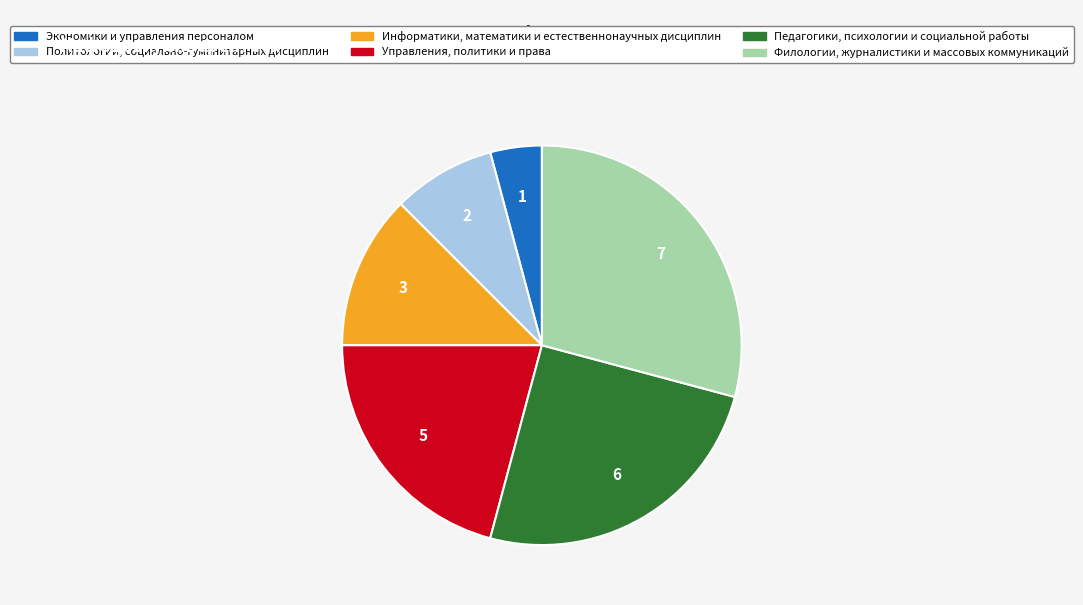

True or false: Филологии, журналистики и массовых коммуникаций accounts for 15% of the total.

False